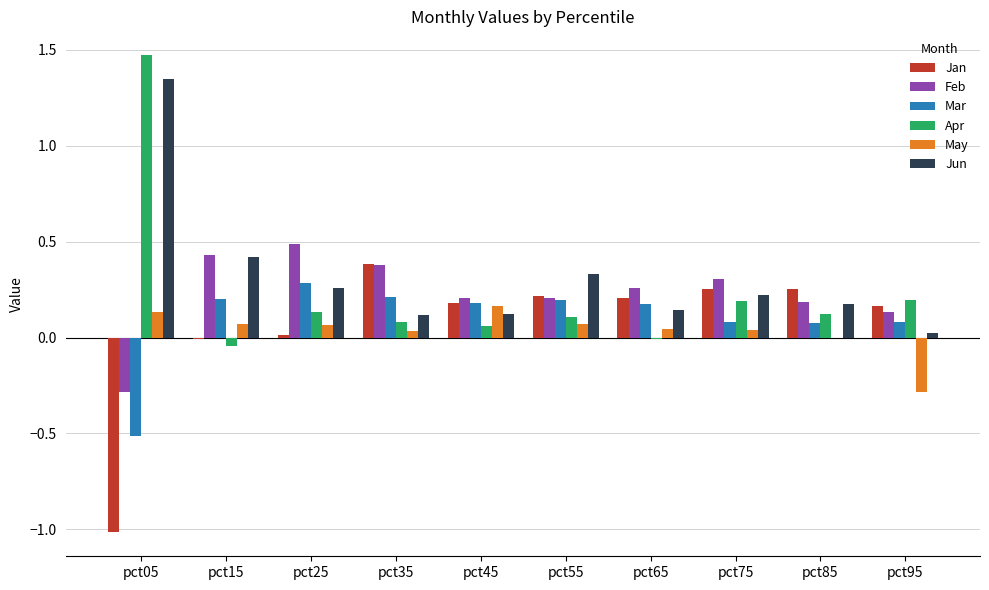

How many groups of bars are there?

10